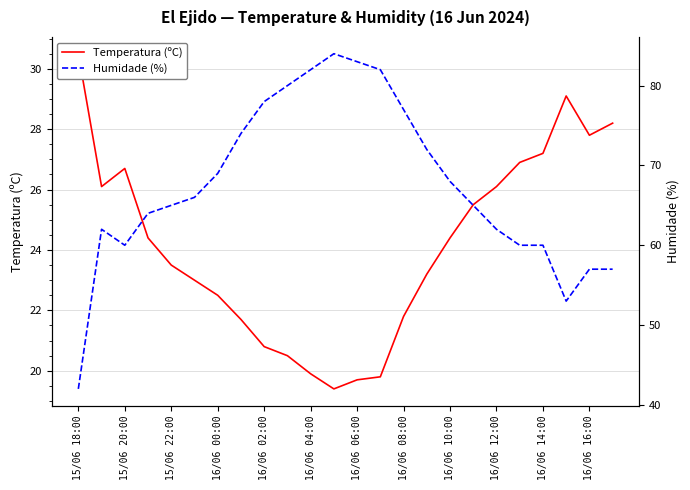

What is the value of the Humidade (%) point at the 9th from the left?

78.0